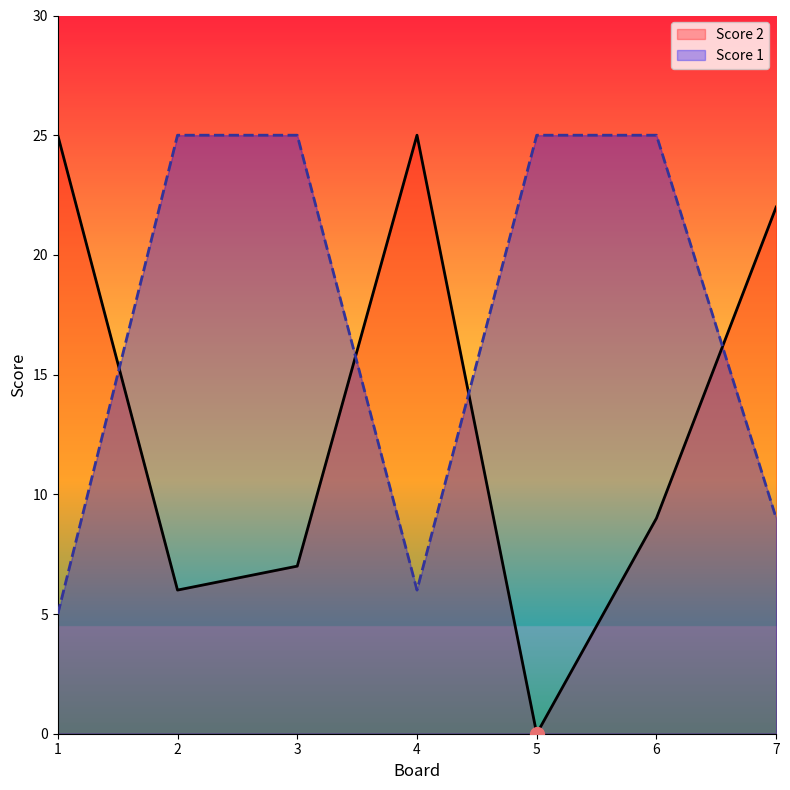

Between 1 and 5, which series saw the biggest shift?

Score 2